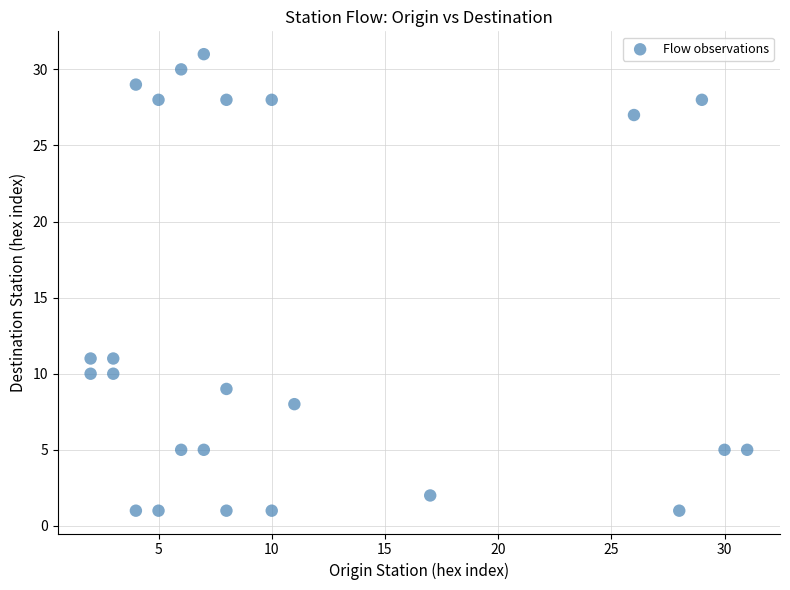

What is the range of Y values (max minus min)?

30